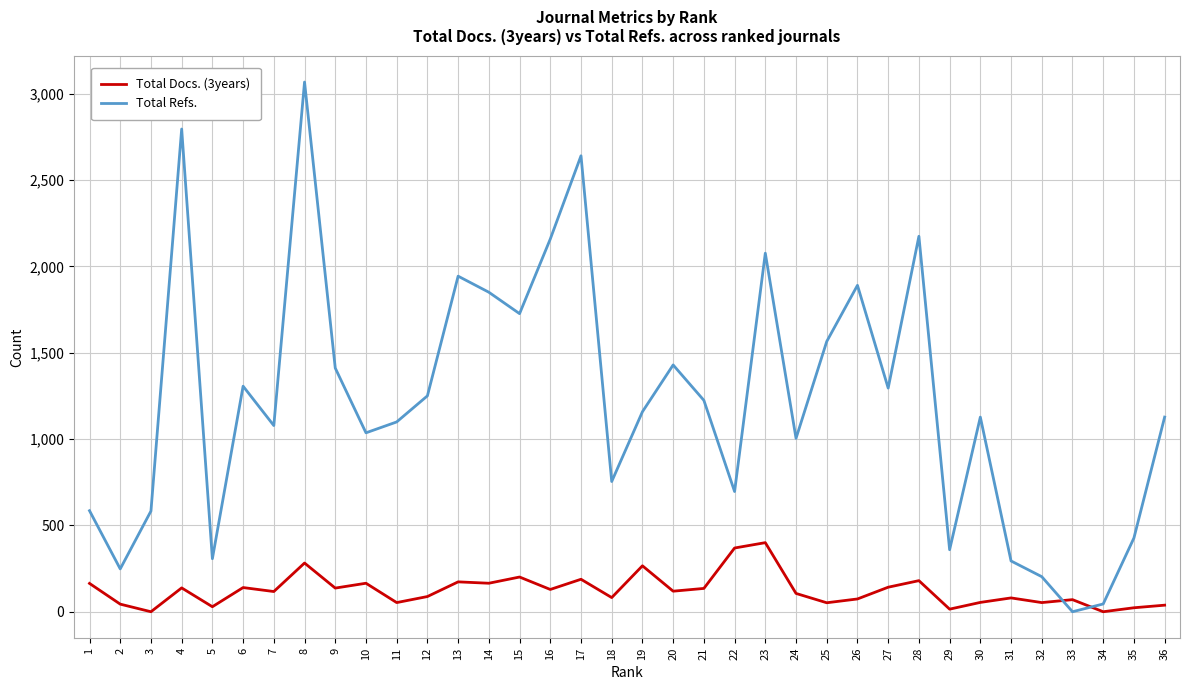

Rank the series by their average value, from highest to lowest.

Total Refs., Total Docs. (3years)